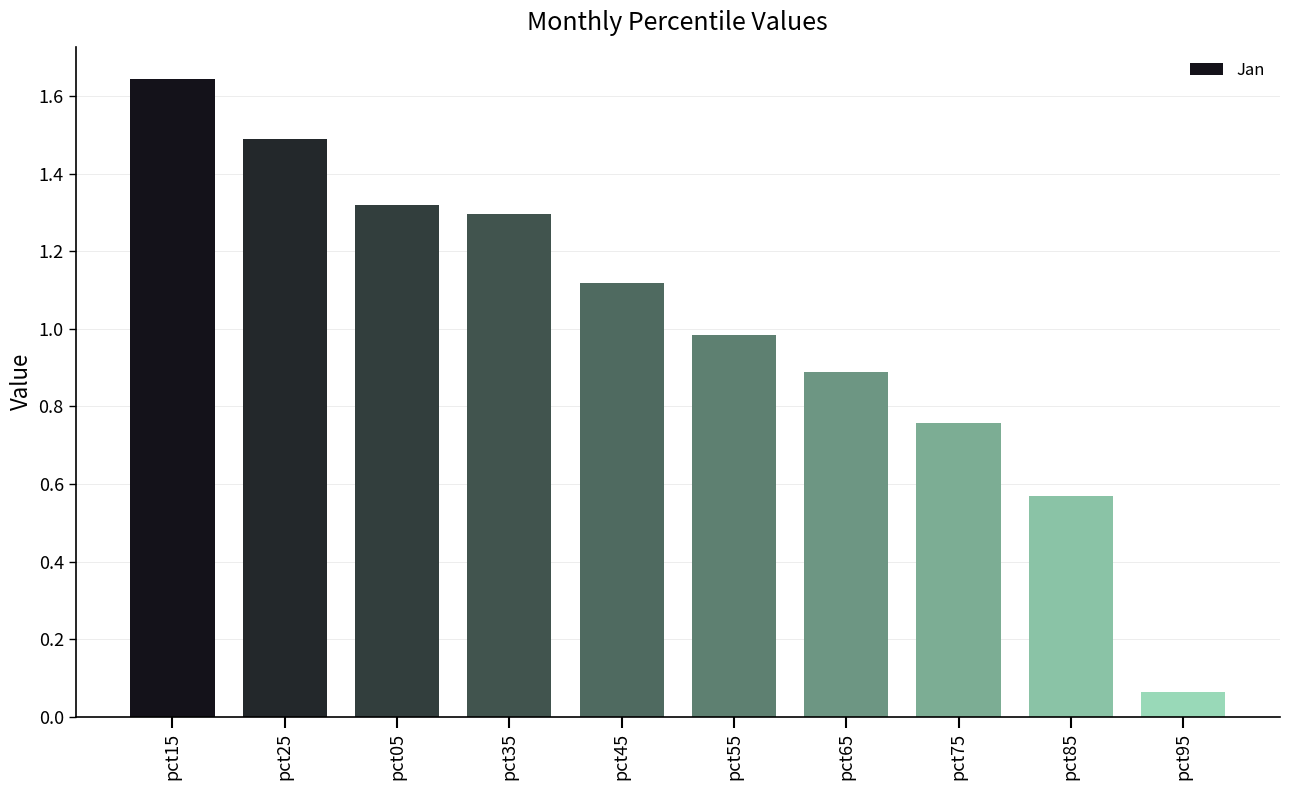

What is the average value?

1.0